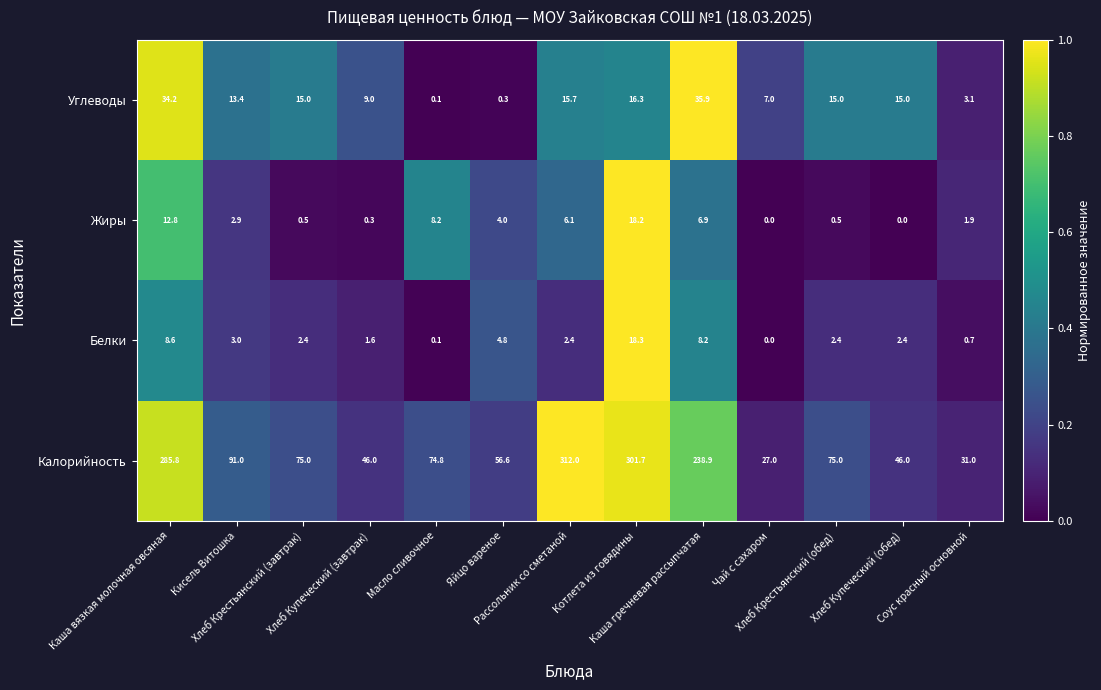

Which label corresponds to the largest value in the chart?

Рассольник со сметаной